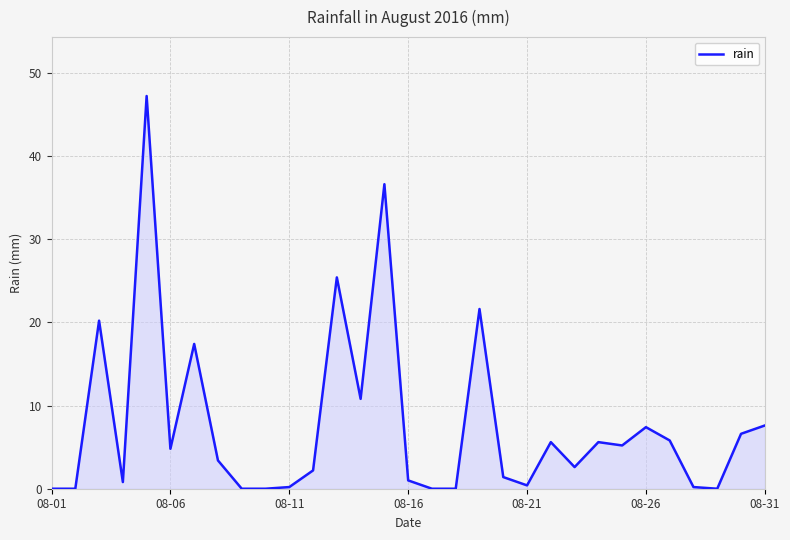

What is the maximum value shown in the chart?

47.2